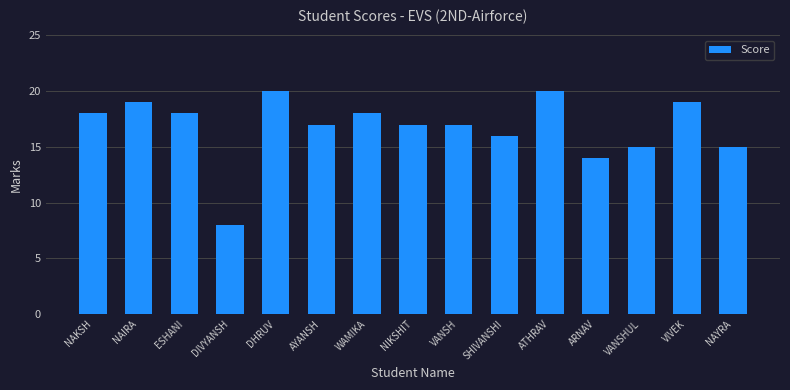

The chart shows a value of 30 at ESHANI. True or false?

False